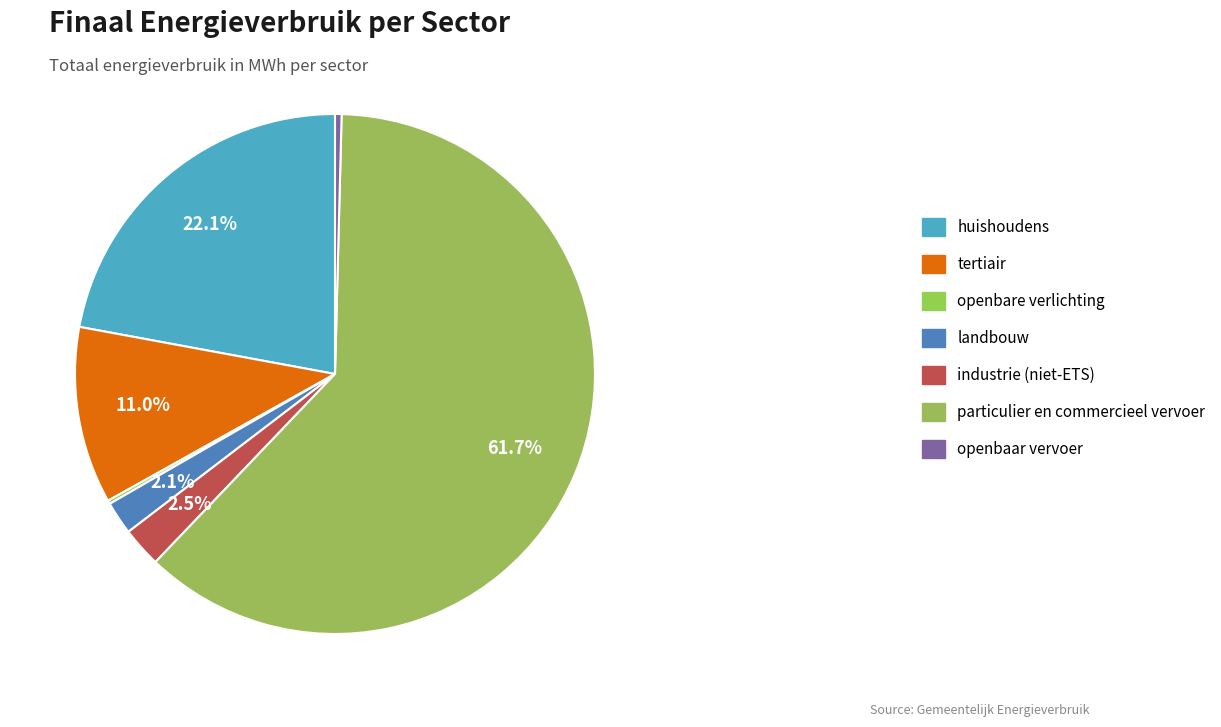

To the nearest percent, what is the average slice percentage?

14%